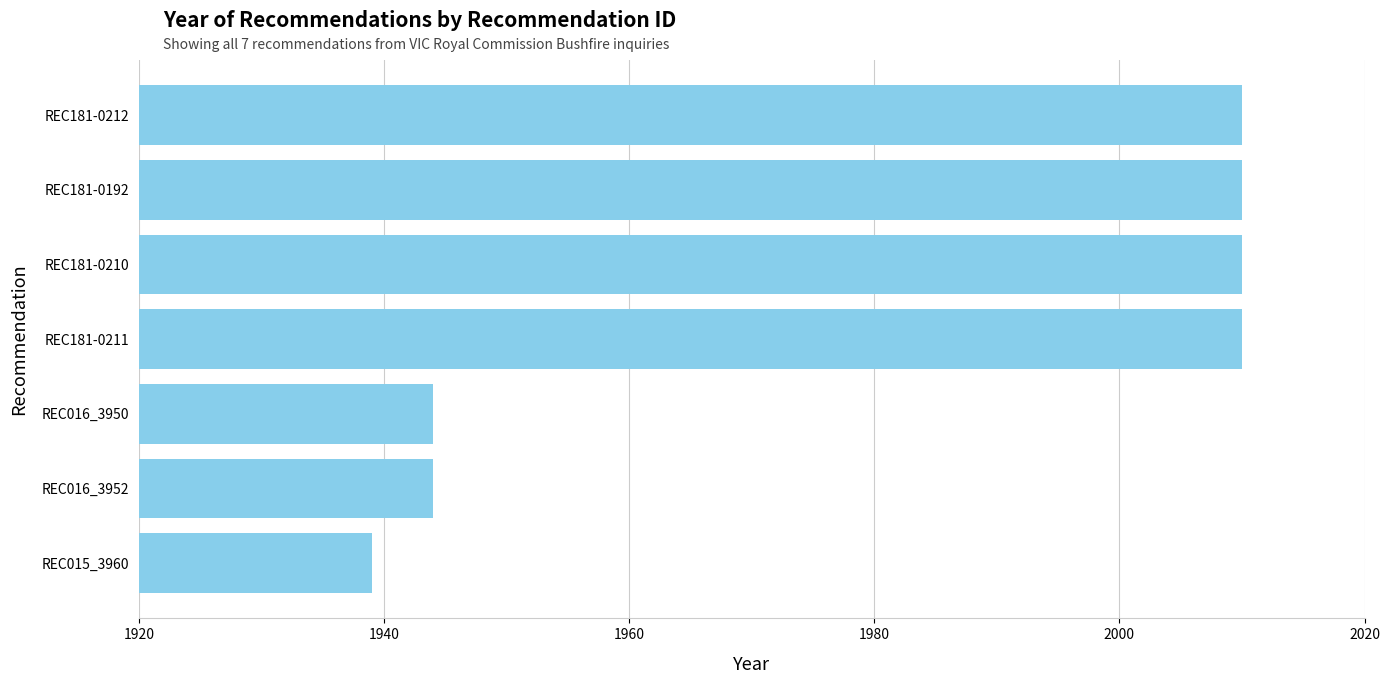

What is the smallest value displayed?

1939